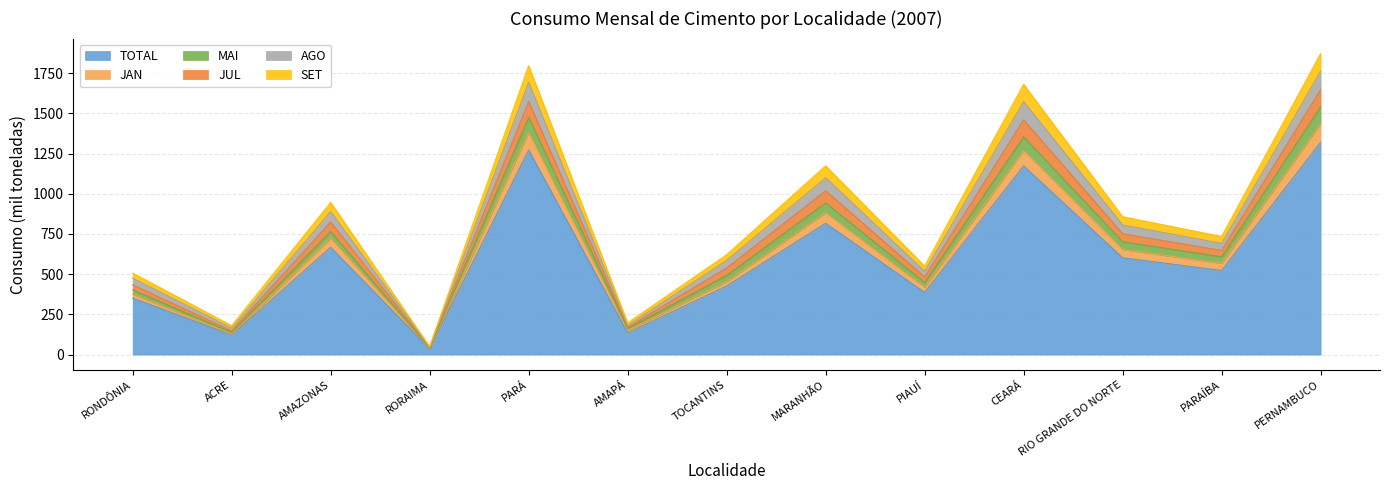

The TOTAL series shows 521.0 at MARANHÃO. True or false?

False